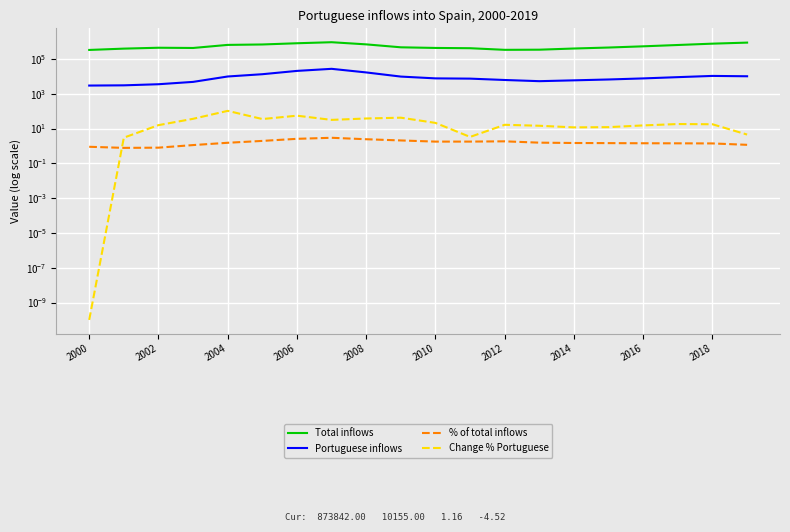

What is the total value across all series at 2002?

446639.5